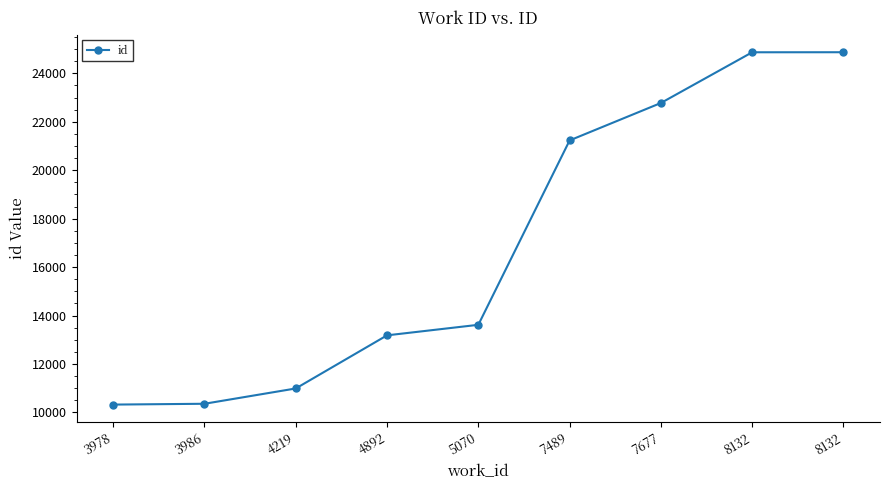

True or false: the data has more than 1 interior local peaks.

False